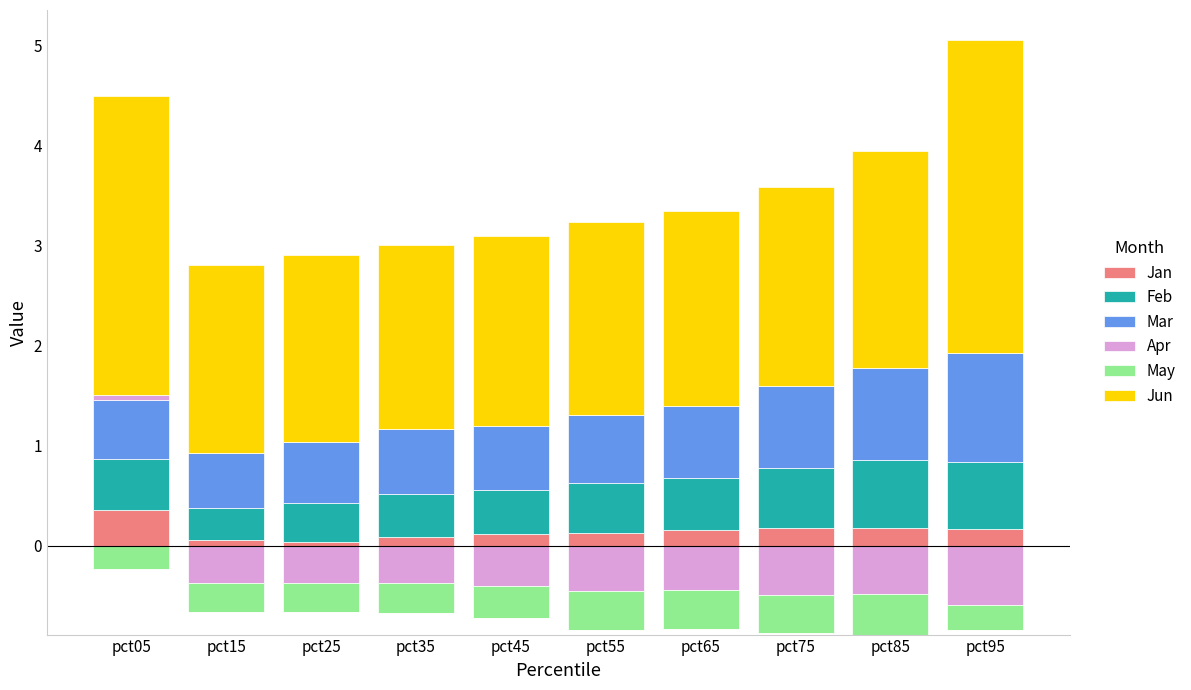

How many groups of bars are there?

10